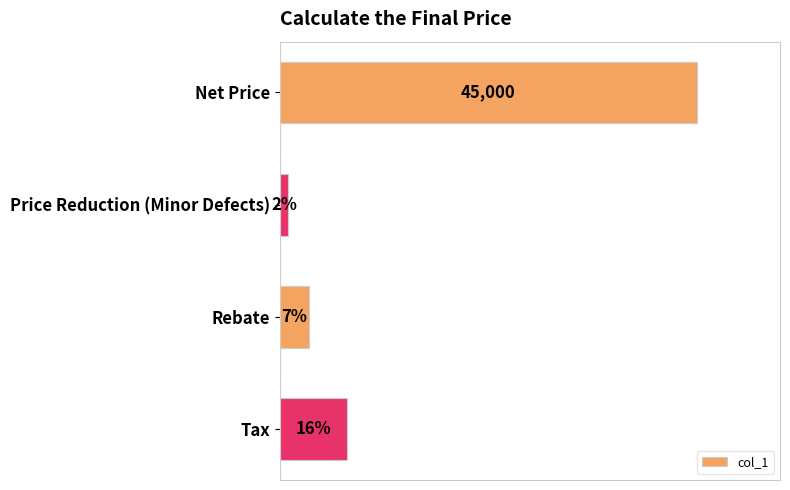

Which label corresponds to the smallest value in the chart?

Price Reduction (Minor Defects)